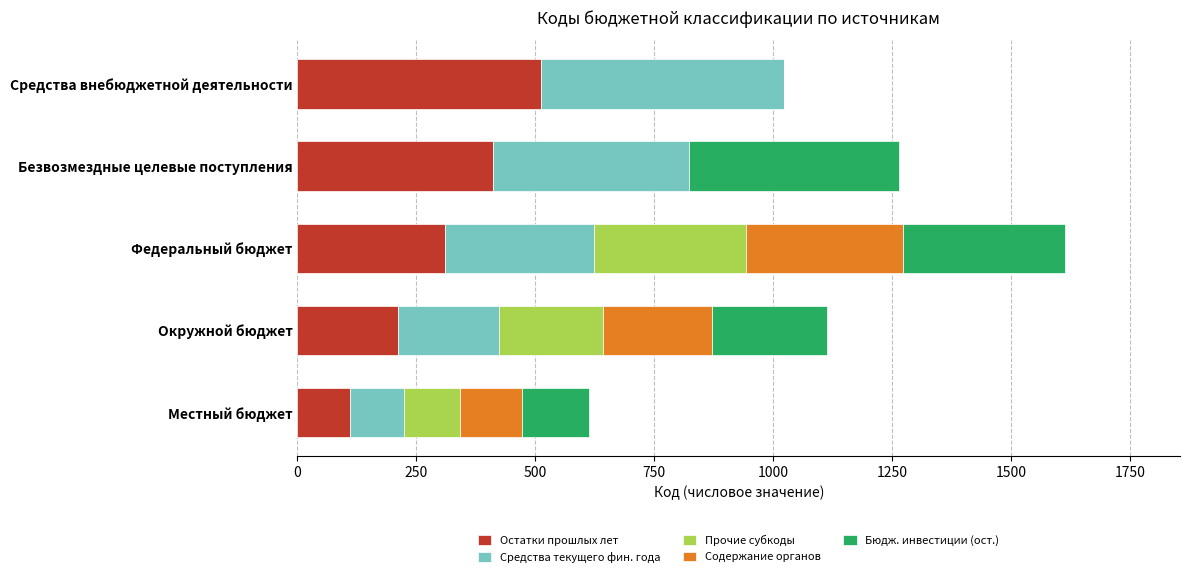

What is the approximate value of Остатки прошлых лет at Средства внебюджетной деятельности?

511